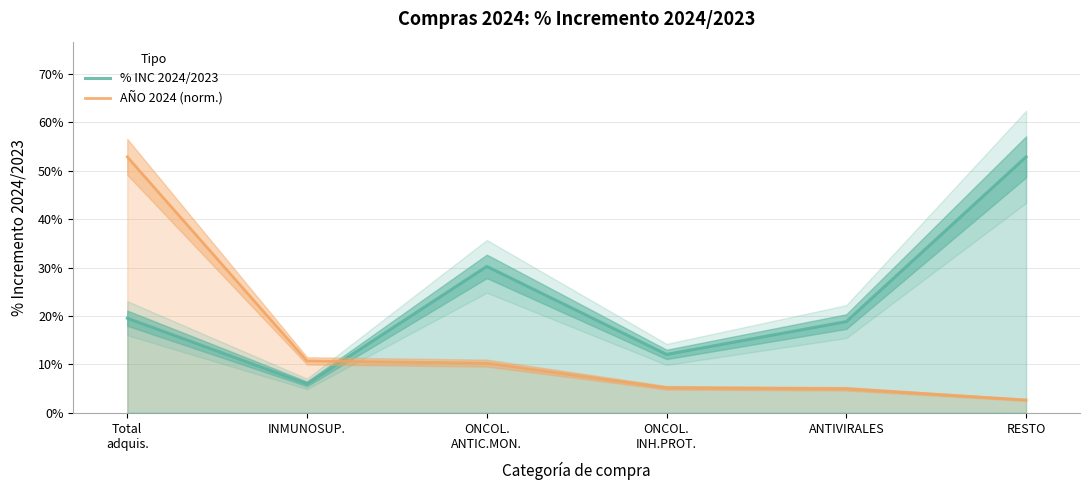

What is the spread (max minus min) of values at ONCOL.
ANTIC.MON.?

0.2